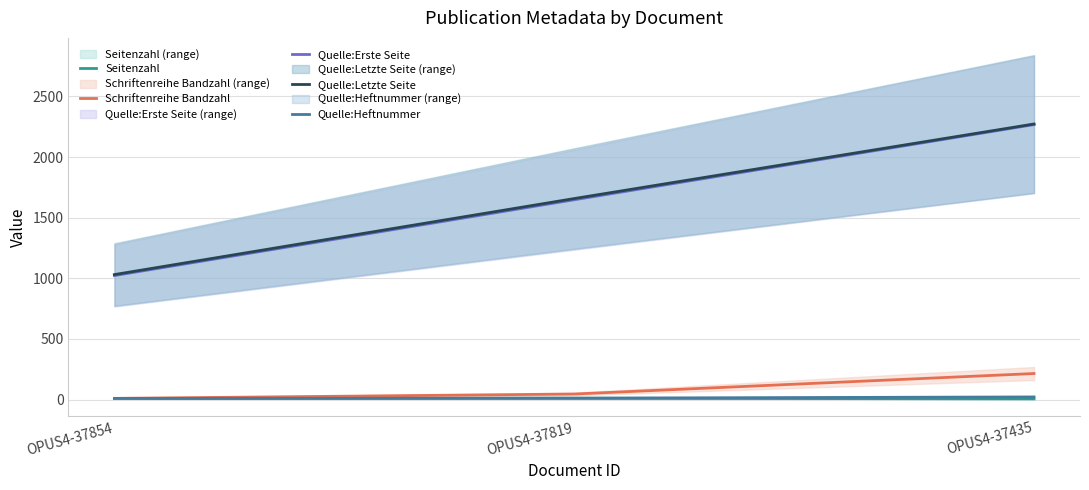

Reading left to right, extract all data points from this chart.

Seitenzahl: 9	11	6
Schriftenreihe Bandzahl: 10	46	215
Quelle:Erste Seite: 1023	1648	2268
Quelle:Letzte Seite: 1031	1658	2273
Quelle:Heftnummer: 10	12	22